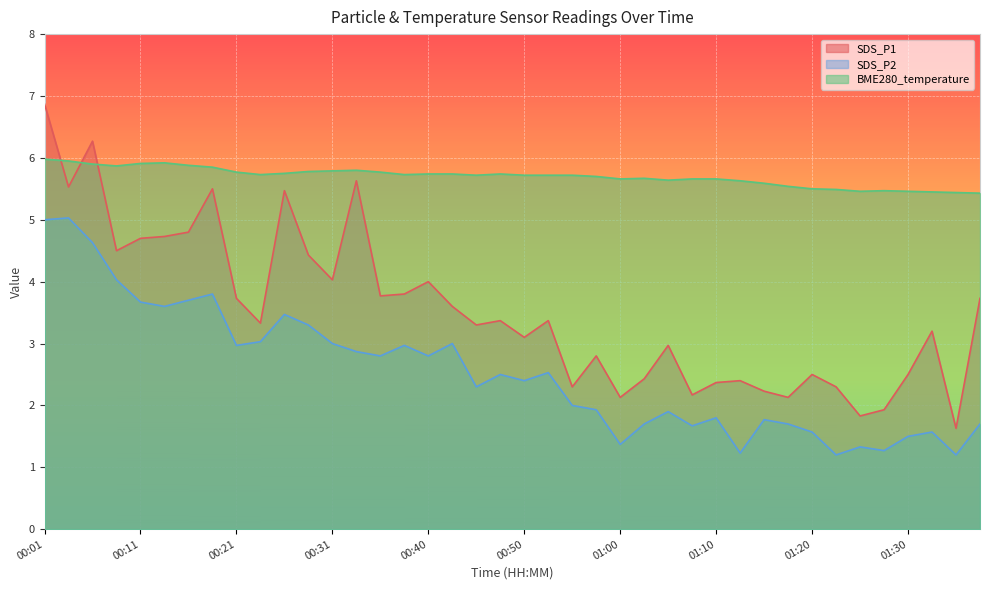

What is the smallest value displayed?

1.2